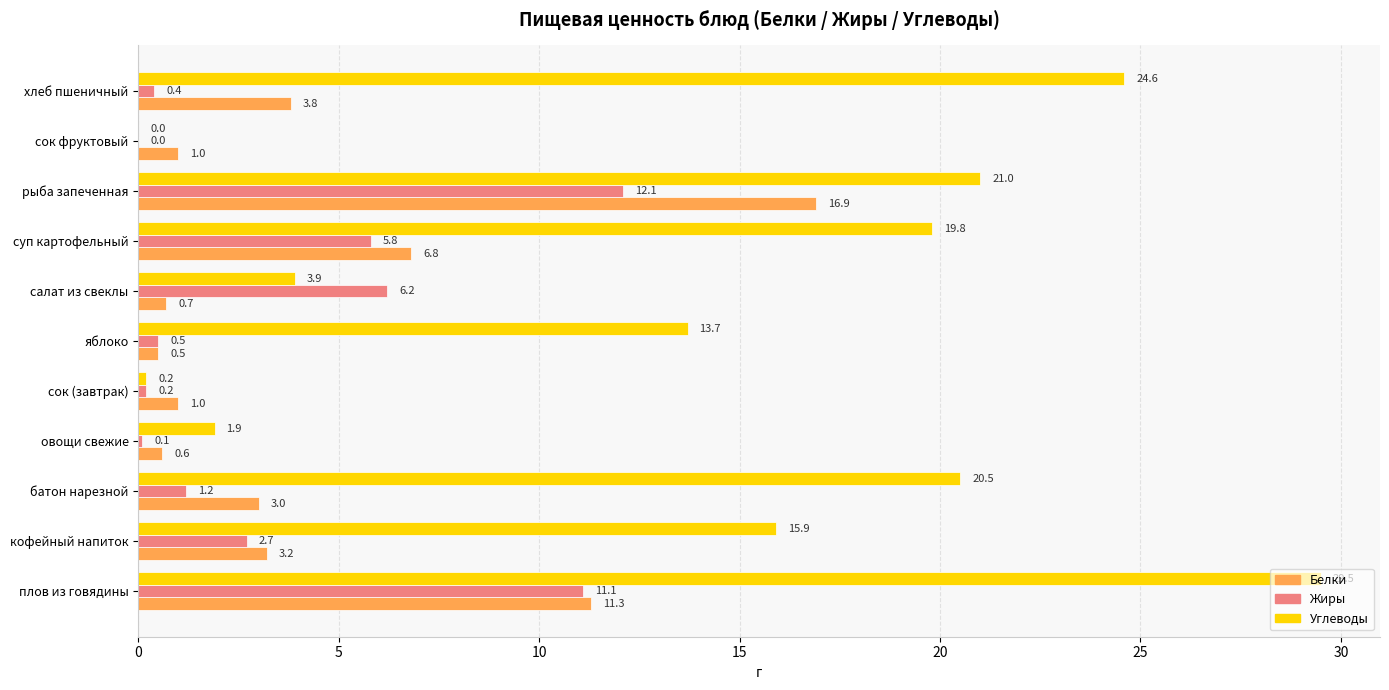

Between овощи свежие and яблоко, which series saw the biggest shift?

Углеводы